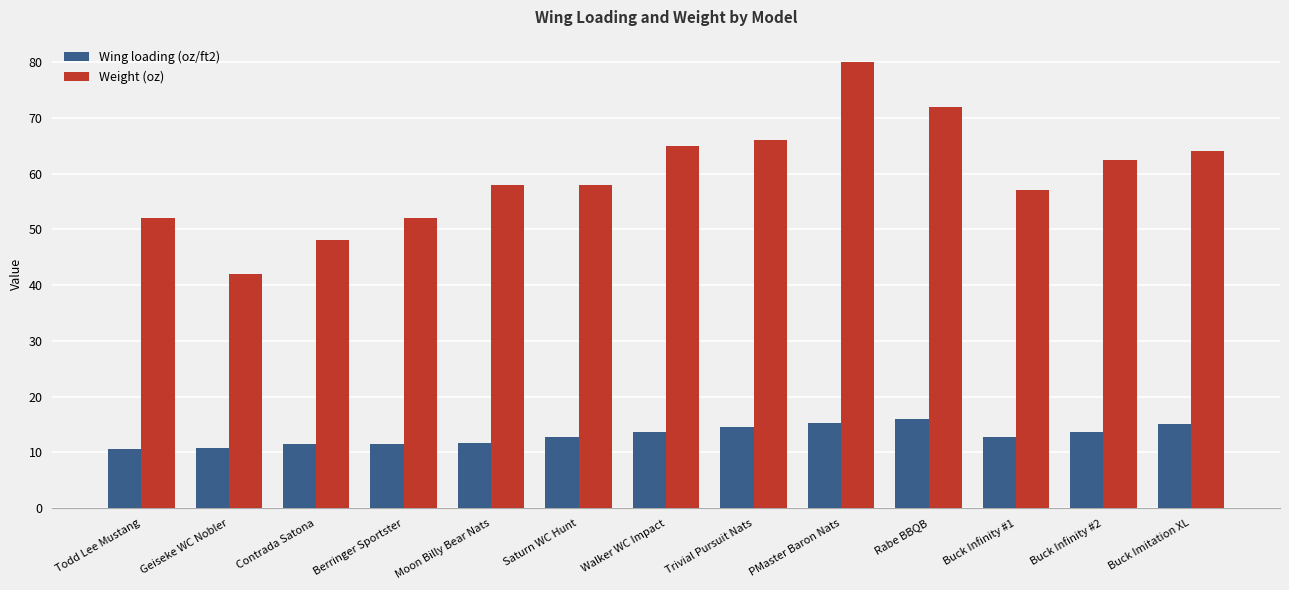

What is the label of the 5th bar from the left?

Moon Billy Bear Nats